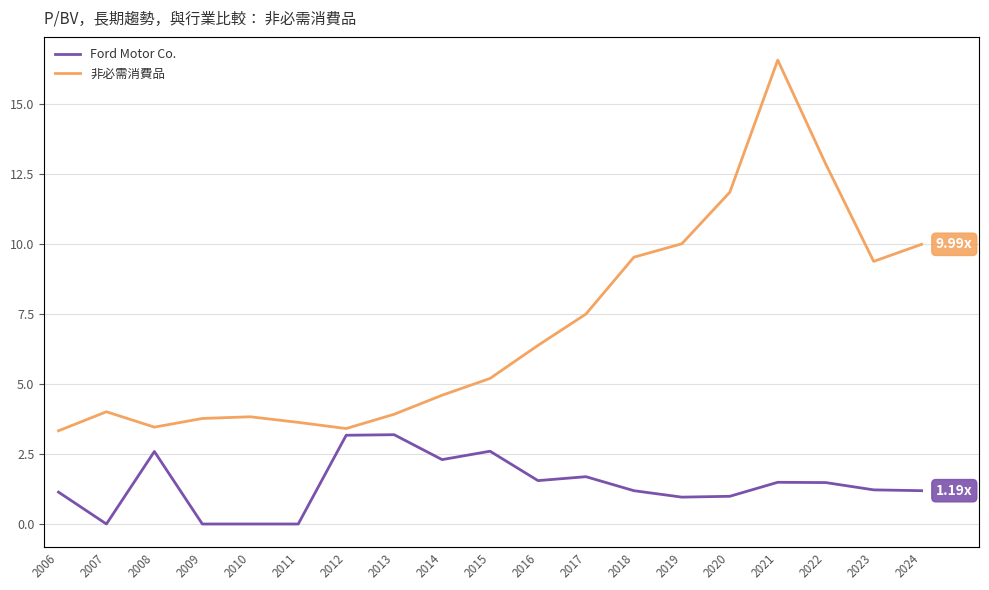

Is it true that Ford Motor Co. equals 1.6 at 2016?

True